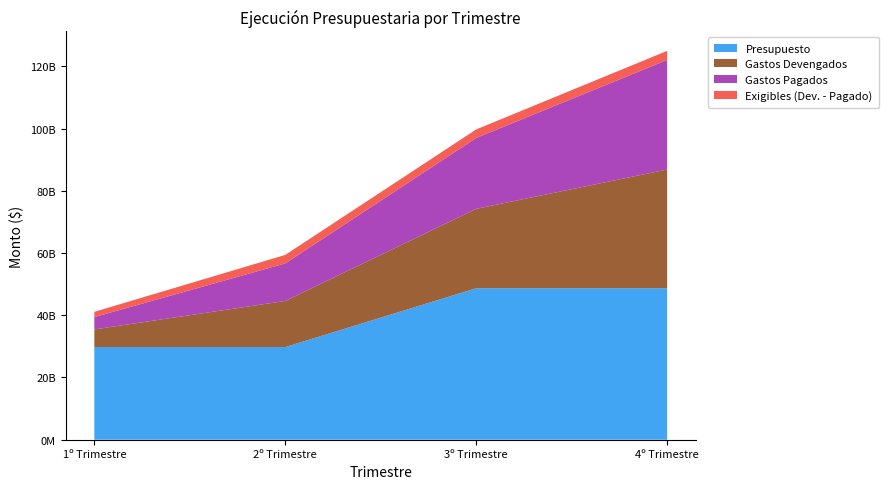

Reading left to right, extract all data points from this chart.

Presupuesto: 29791136956.0	29791136956.0	48689710956.0	48689710956.0
Gastos Devengados: 5656425734.4	14805755260.0	25520866761.6	38148235188.7
Gastos Pagados: 3972064920.8	12074333936.8	22787142437.2	35230271580.1
Exigibles (Dev. - Pagado): 1684360813.6	2731421323.1	2733724324.3	2917963608.6